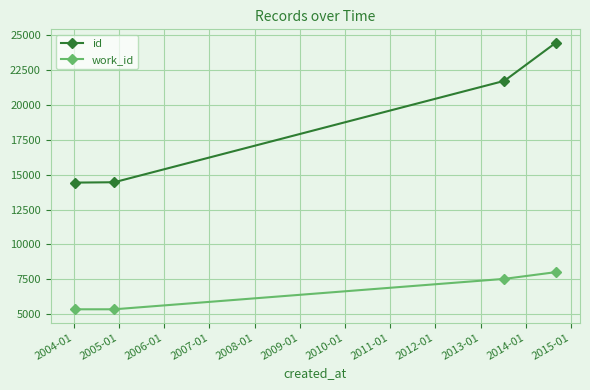

What is the value of the id point at the 4th from the left?

24432